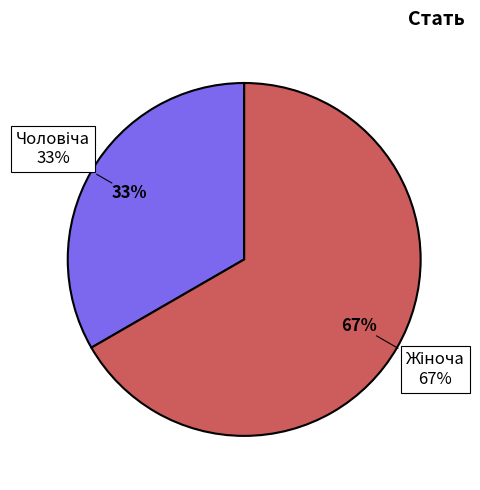

Which has a higher value, Жіноча or Чоловіча?

Жіноча